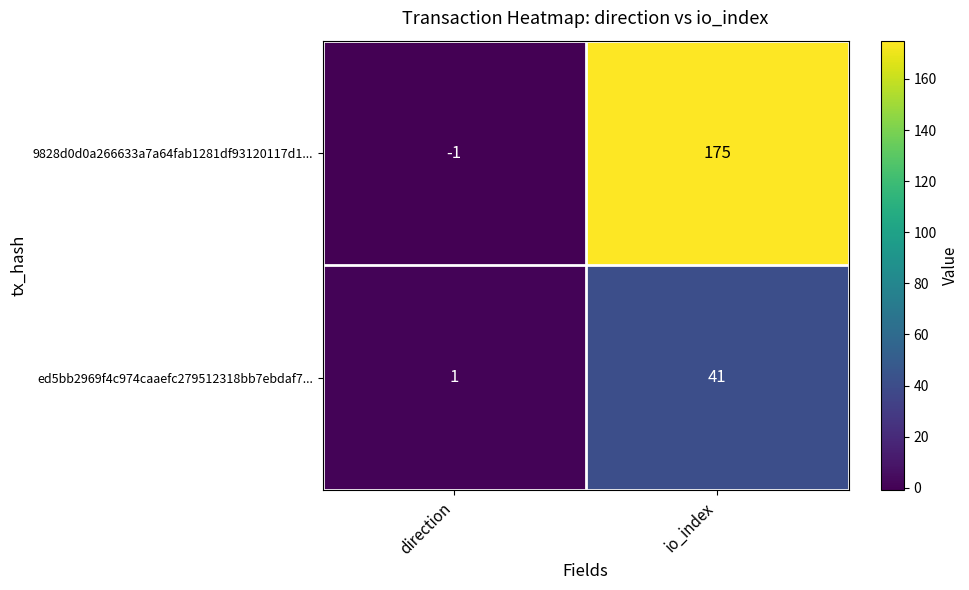

Count the number of categories in the chart.

2